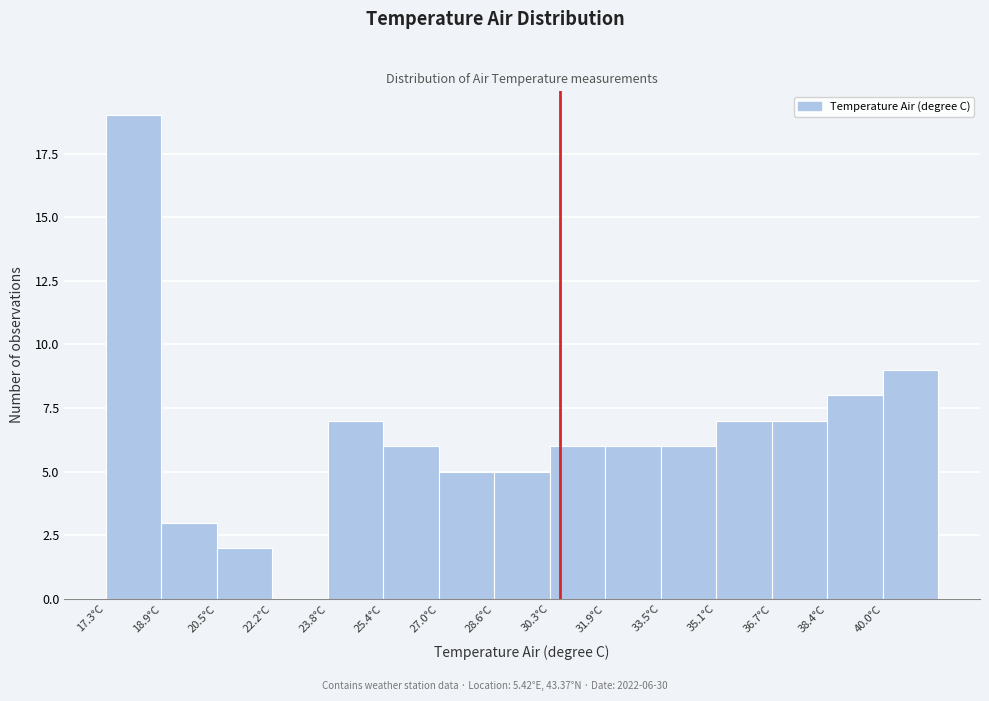

Which range on the x-axis has the tallest bar?

17.30 to 18.92